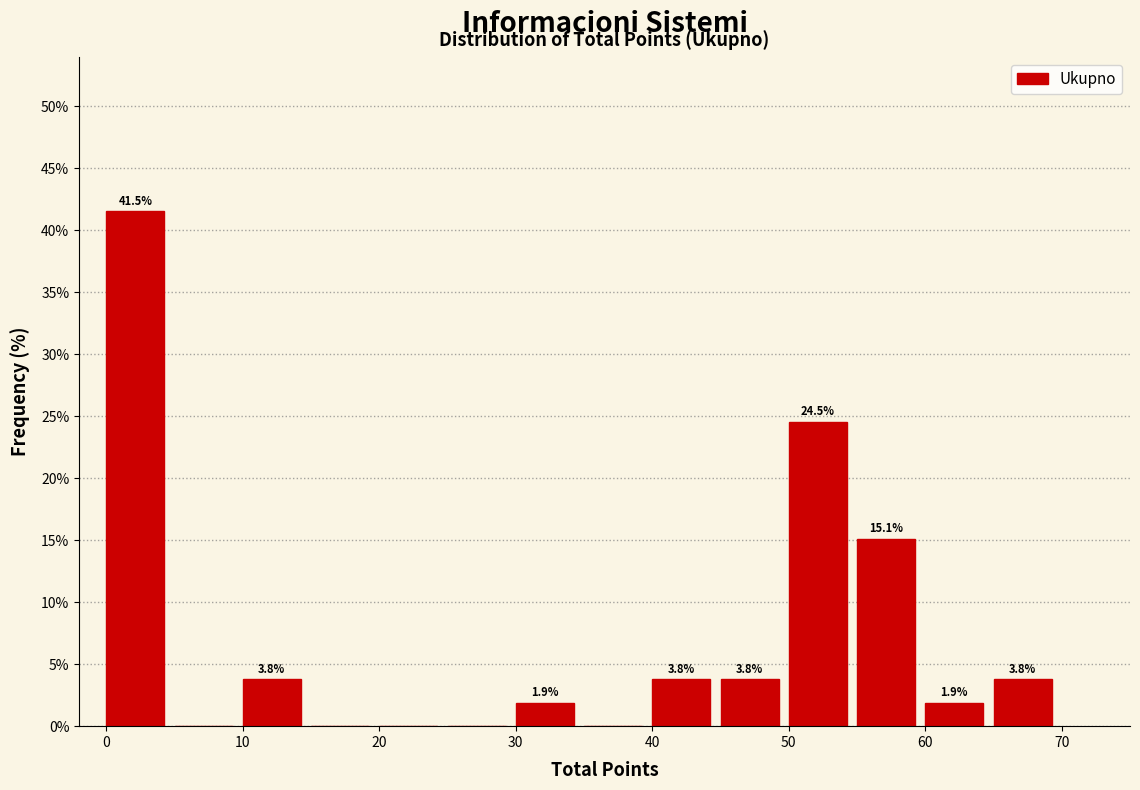

Over which range of the x-axis is the bar tallest?

0 to 5